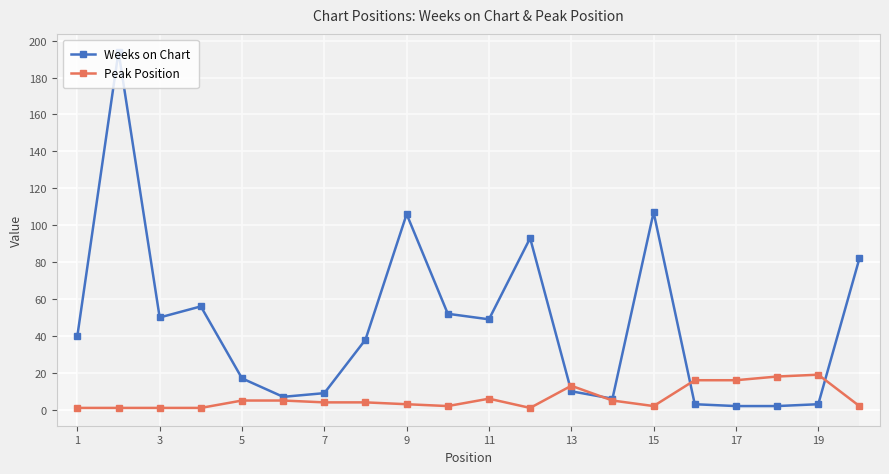

Which series has the largest total across all categories?

Weeks on Chart